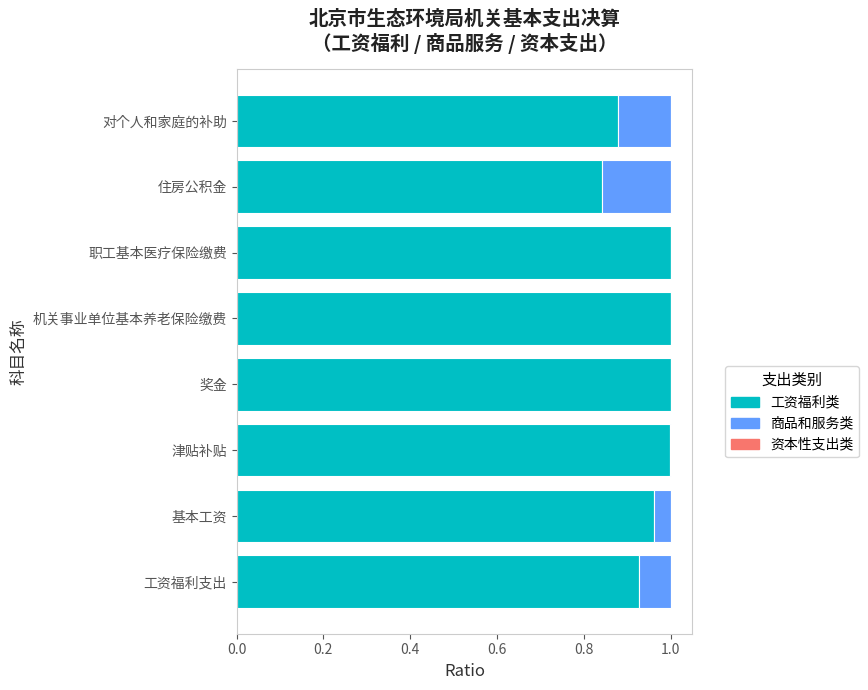

Is it true that 工资福利类 equals 0.3 at 职工基本医疗保险缴费?

False